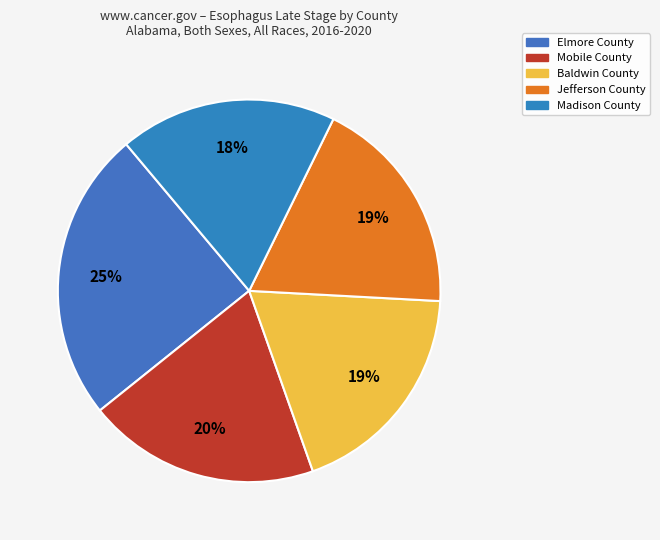

Count the number of slices in the pie.

5